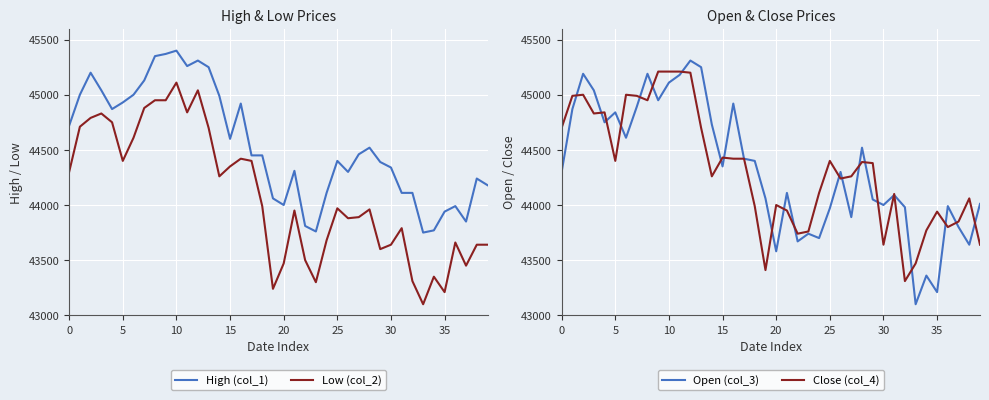

At which category does Low (col_2) reach its first local valley?

5